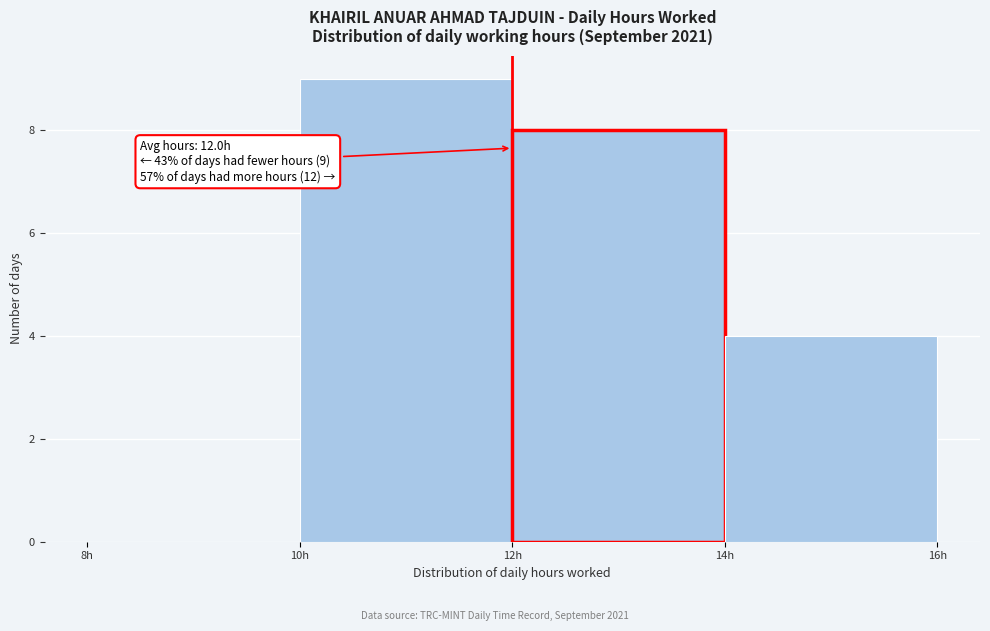

Which range on the x-axis has the tallest bar?

10 to 12